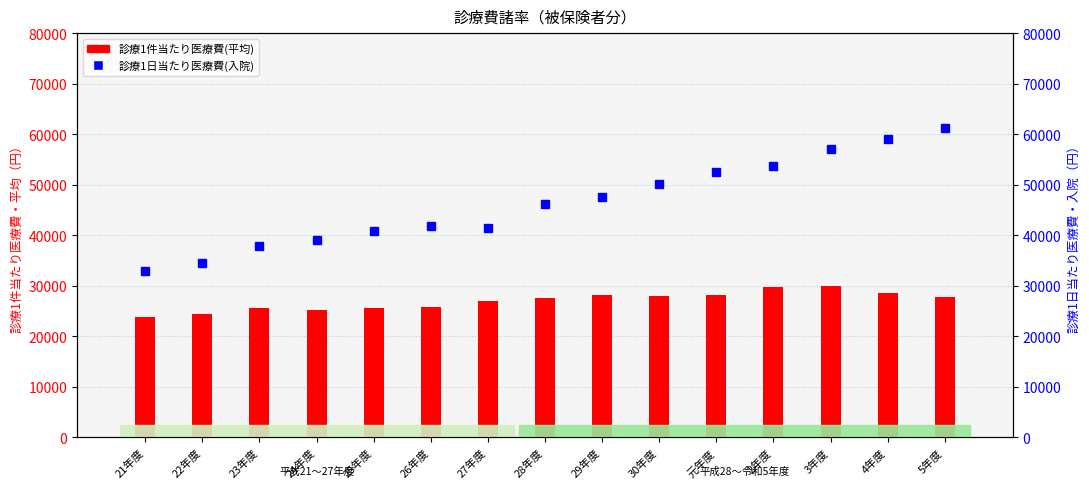

At which label does 診療1日当たり医療費(入院) reach its peak?

5年度